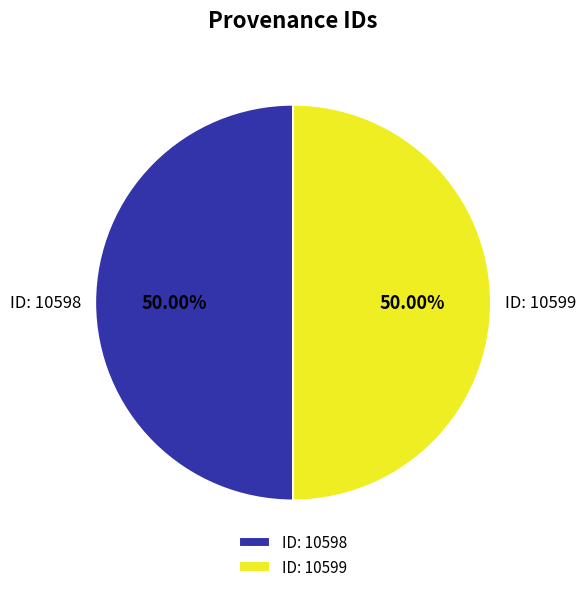

Combined, do ID: 10599 and ID: 10598 account for over 50%?

Yes